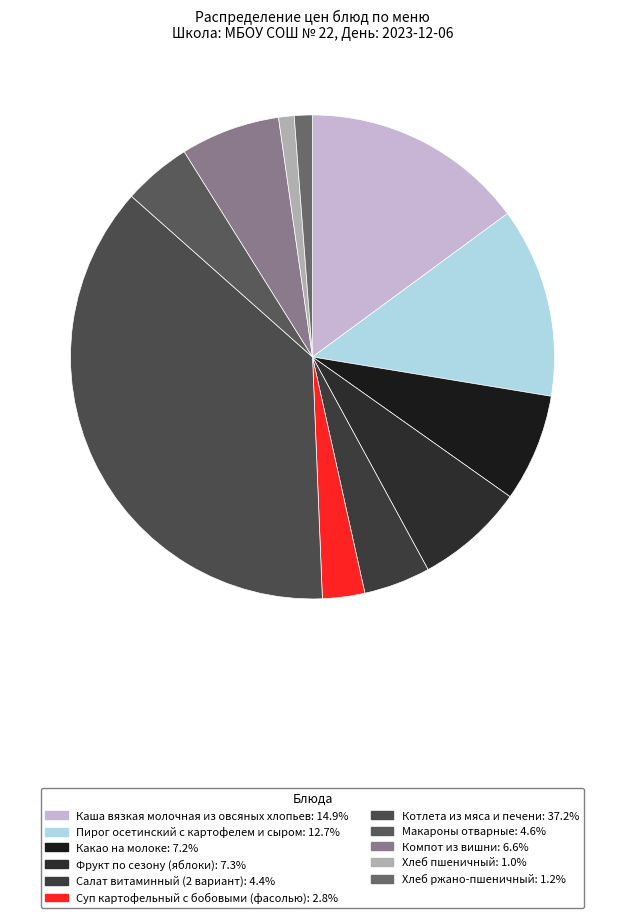

Is the sum of Салат витаминный (2 вариант) and Хлеб пшеничный greater than half?

No